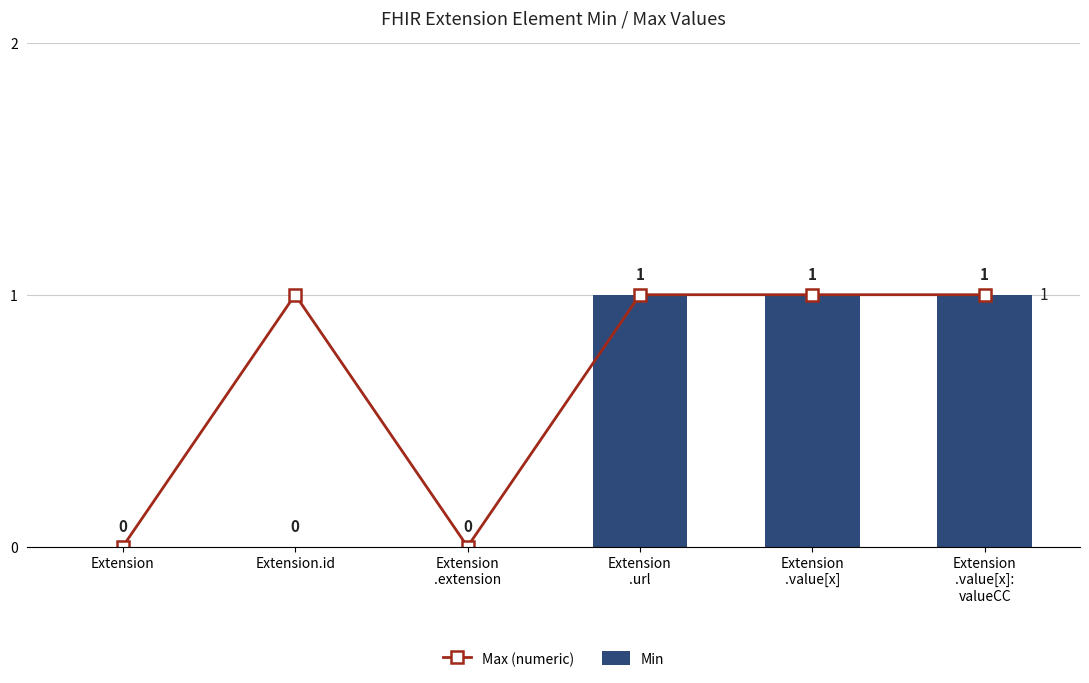

Are the bars grouped side by side (vs. stacked)?

Yes